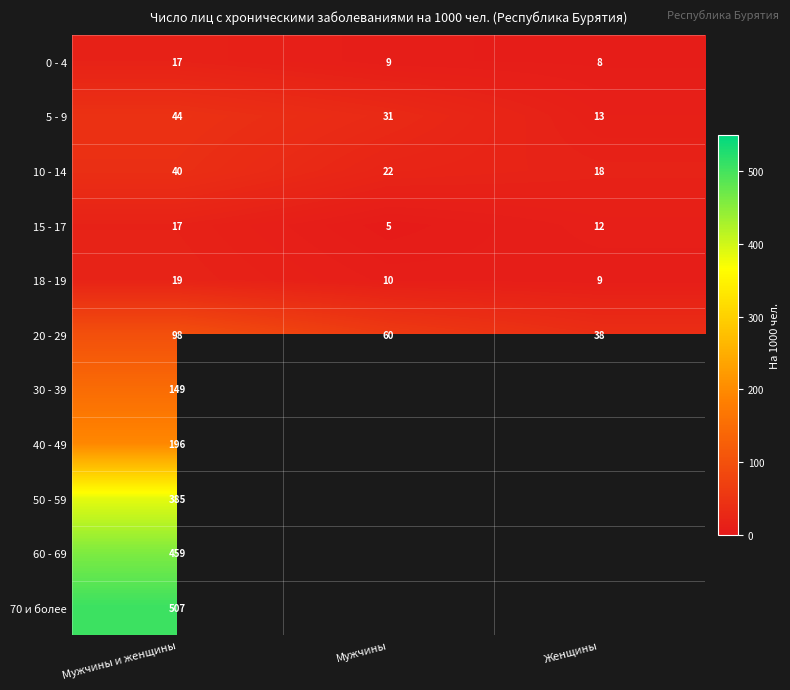

At how many categories does at least one series exceed 225?

1